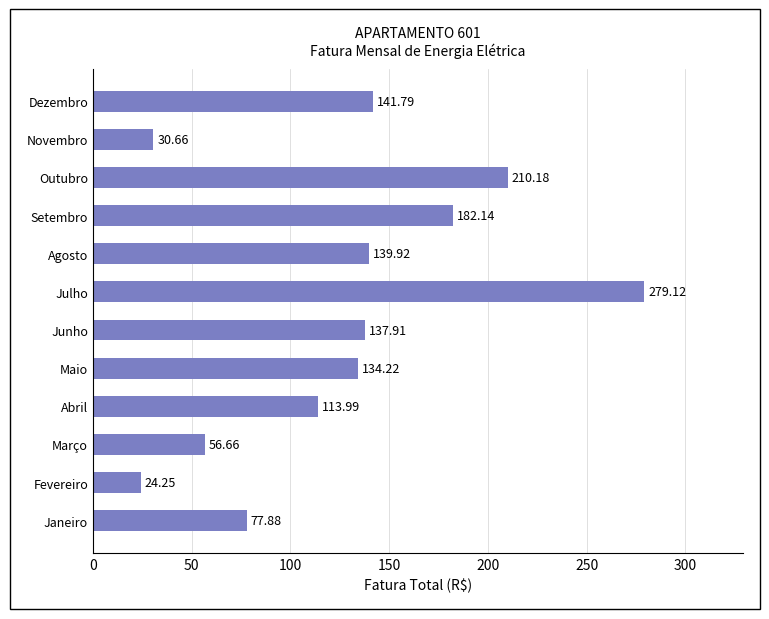

Which category has the highest value across all series?

Julho